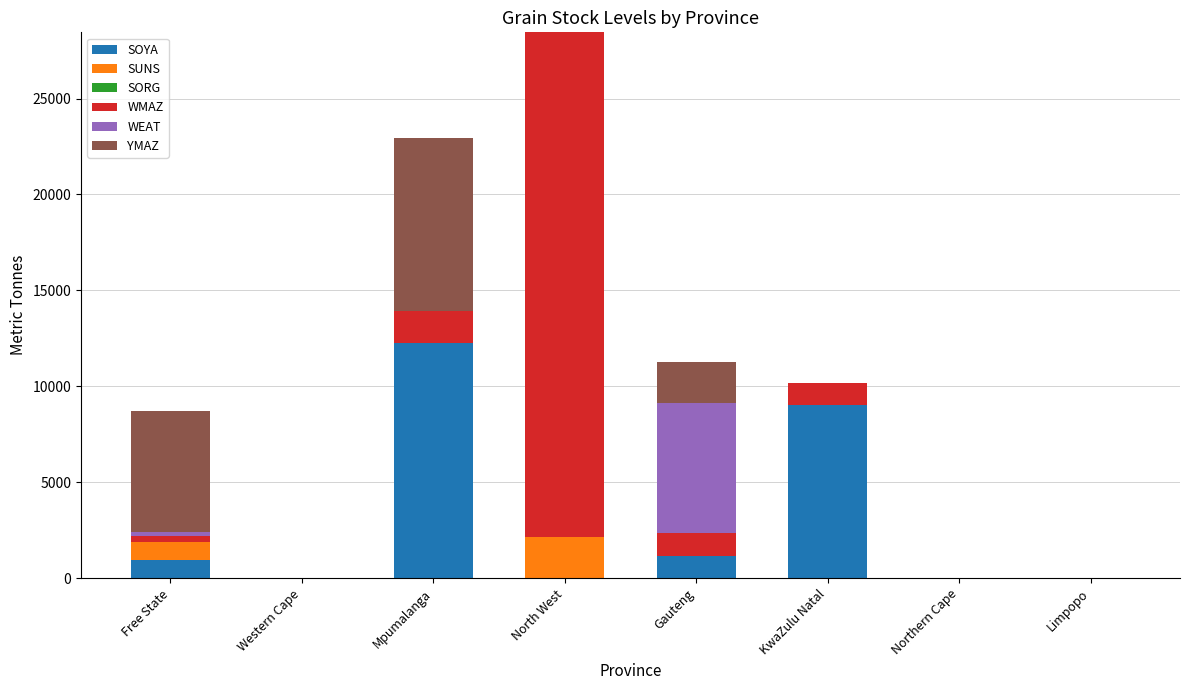

Are the bars horizontal?

No